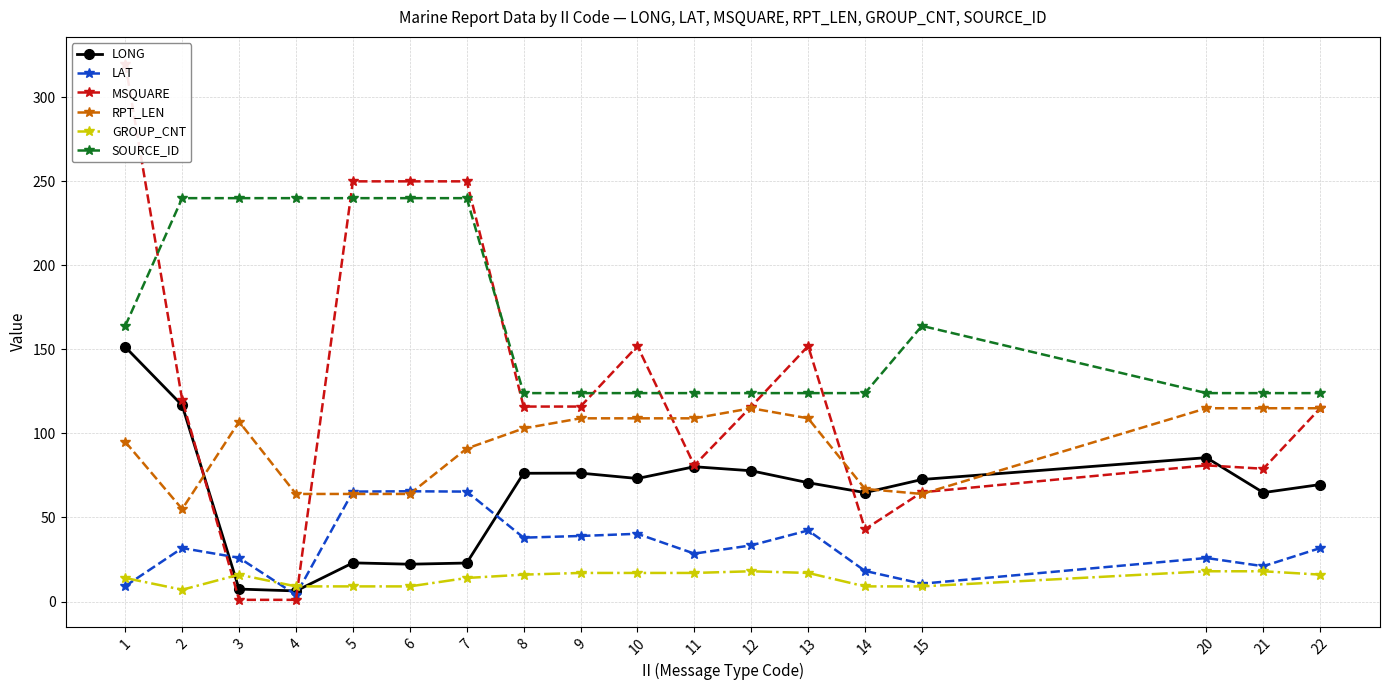

The value of MSQUARE at 20 is 34.8. True or false?

False